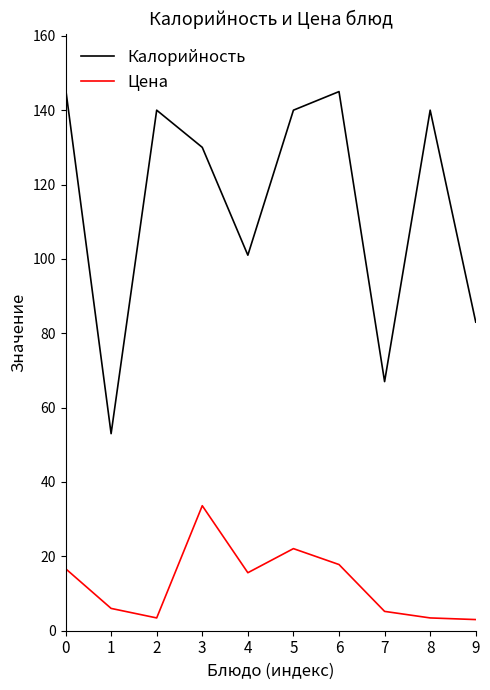

Count the number of data series in this chart.

2